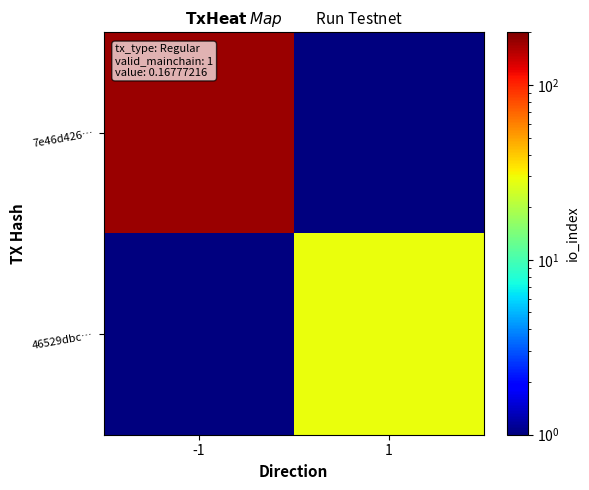

Reading right to left, list all the values displayed in this chart.

7e46d426…: 1=0.5	-1=174.0
46529dbc…: 1=29.0	-1=0.5